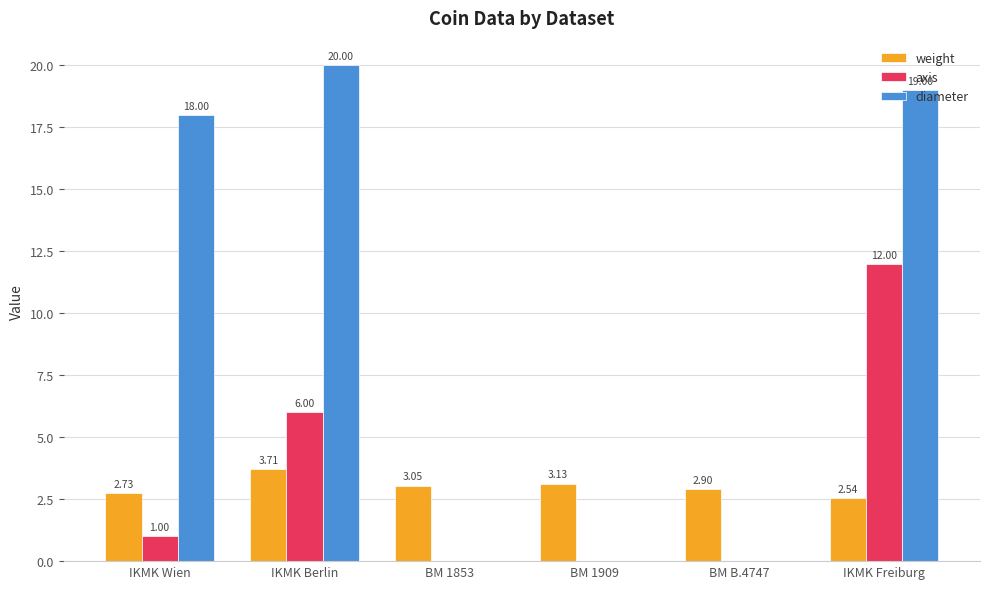

Between IKMK Wien and IKMK Freiburg, which series saw the biggest shift?

axis